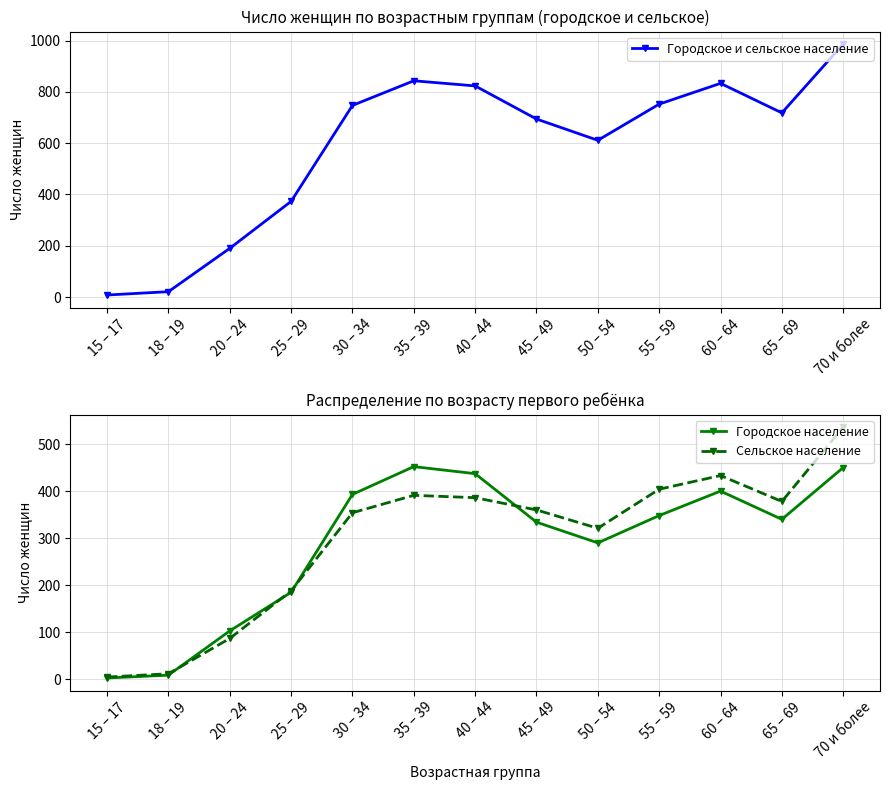

Which category has the highest value across all series?

70 и более